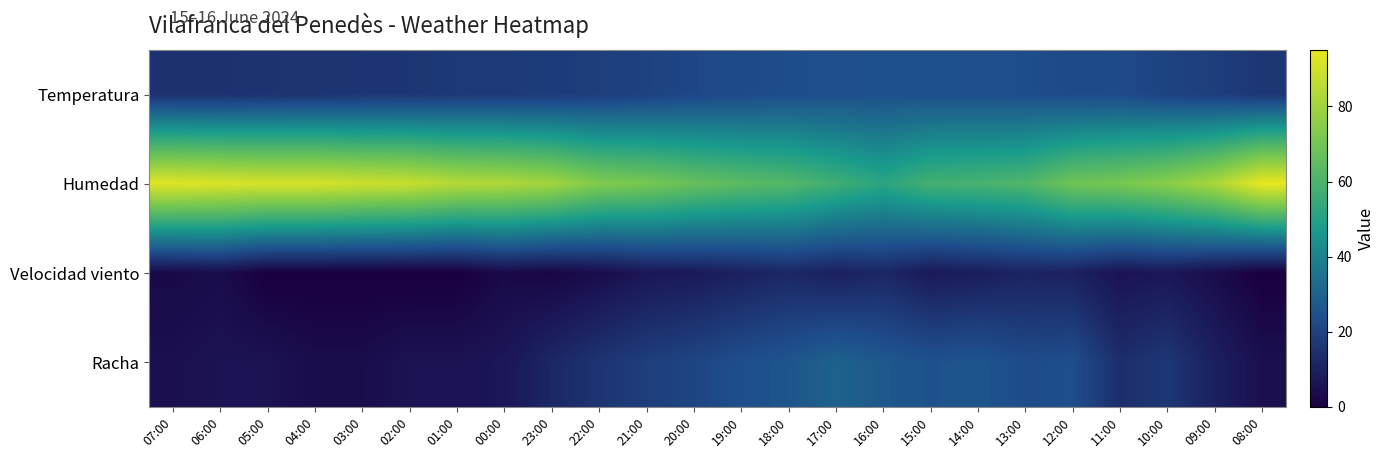

At which category is the sum across all series the highest?

12:00